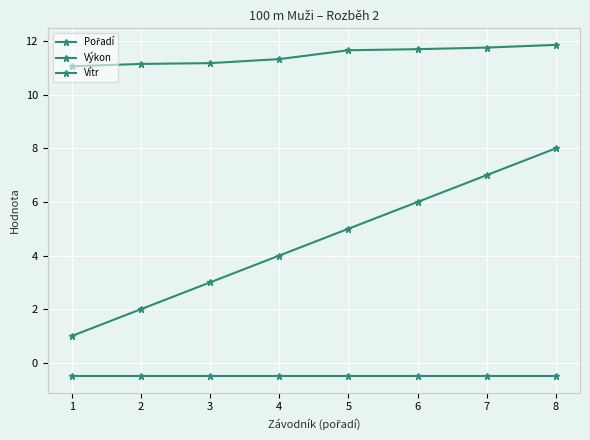

Does the chart display data point markers on the line(s)?

Yes